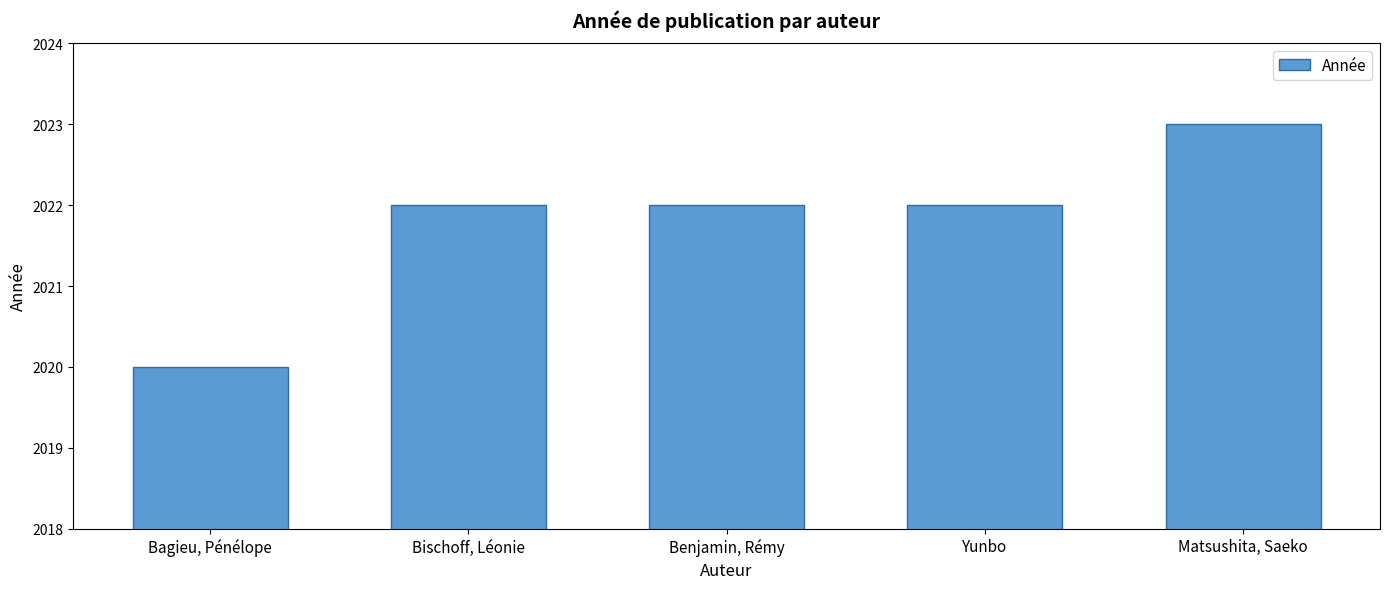

What is the label of the 1st bar from the right?

Matsushita, Saeko